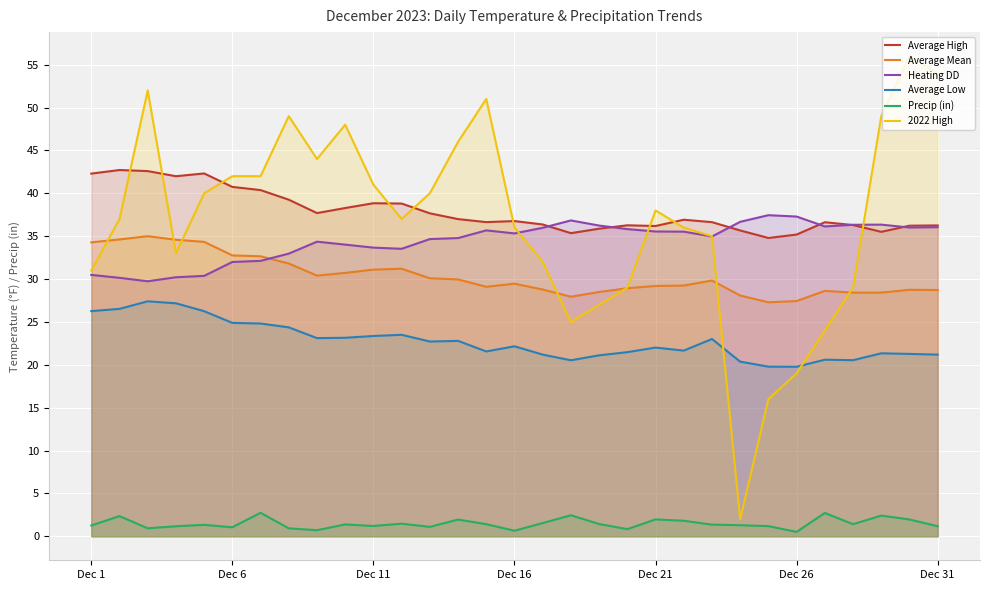

Which series changed the most between 7 and 24?

2022 High